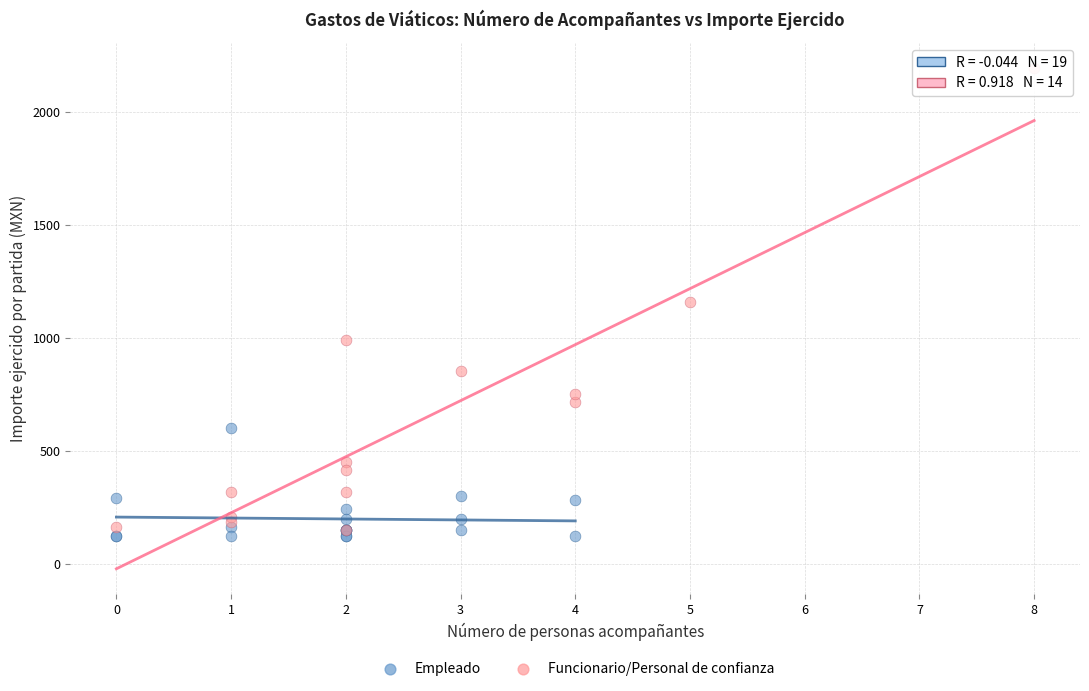

What are all the series names shown in the legend?

Empleado, Funcionario/Personal de confianza